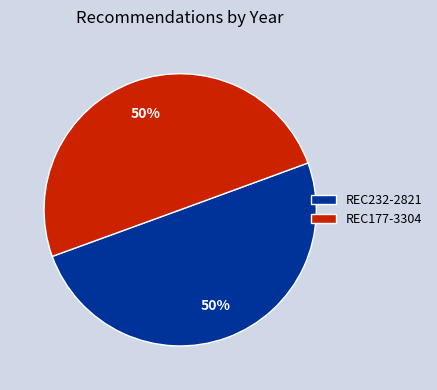

To the nearest percent, what portion does REC232-2821 represent?

50%